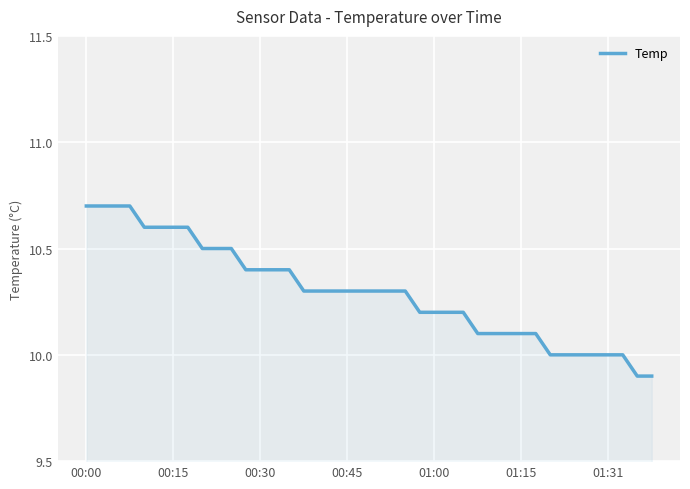

What is the greatest value displayed?

10.7